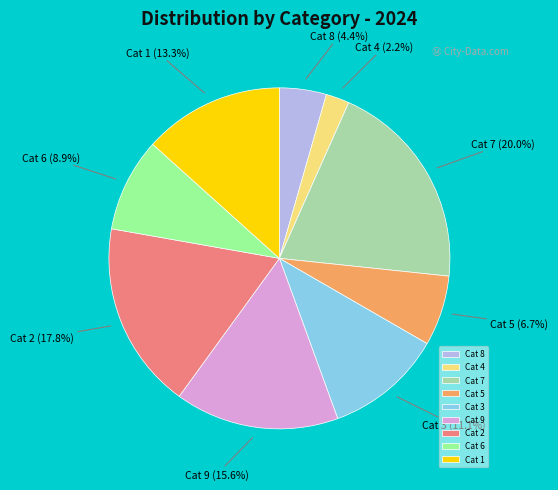

Is there a majority slice in this chart?

No